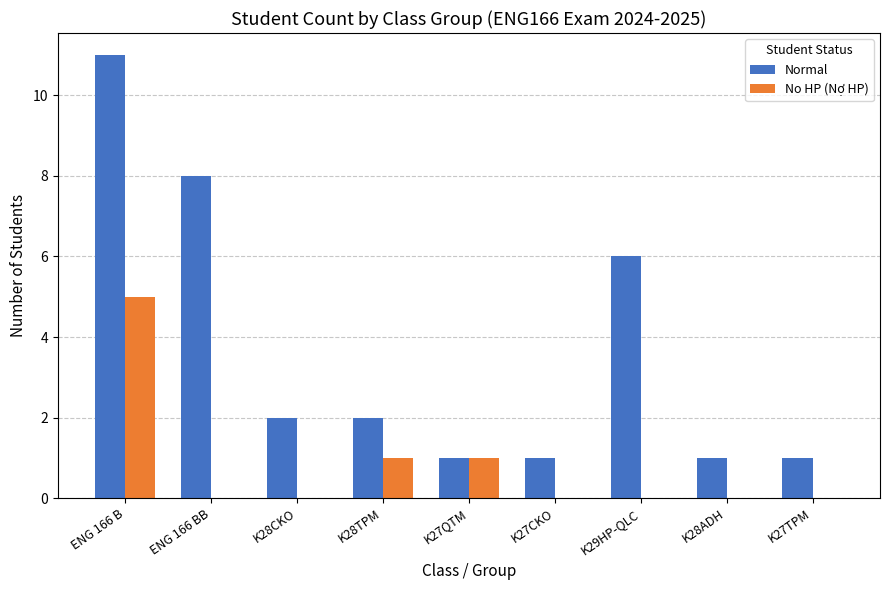

Read the Normal value at ENG 166 BB, to the nearest 10.

10